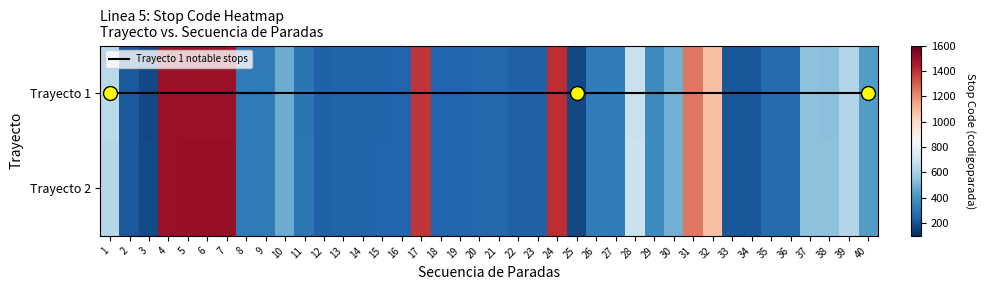

What is the sum of all 2 values?

21848